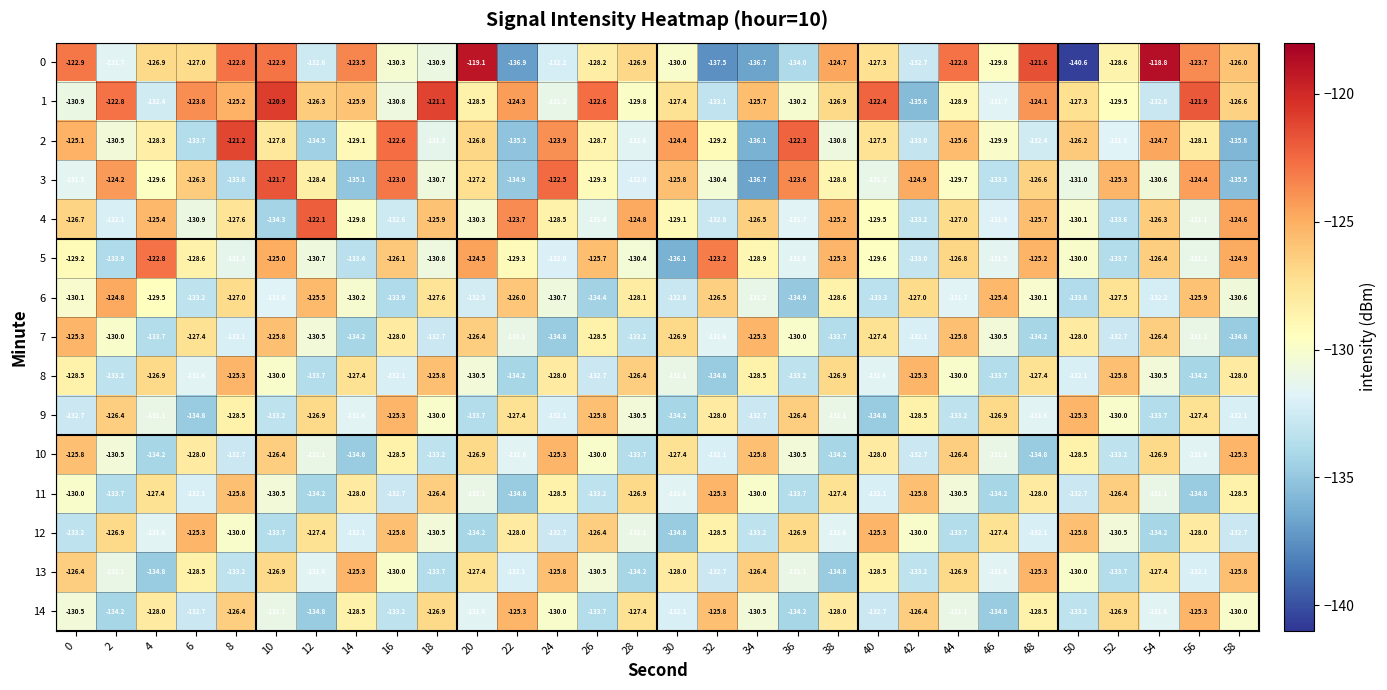

What is the total value across all series at 20?

-1930.5